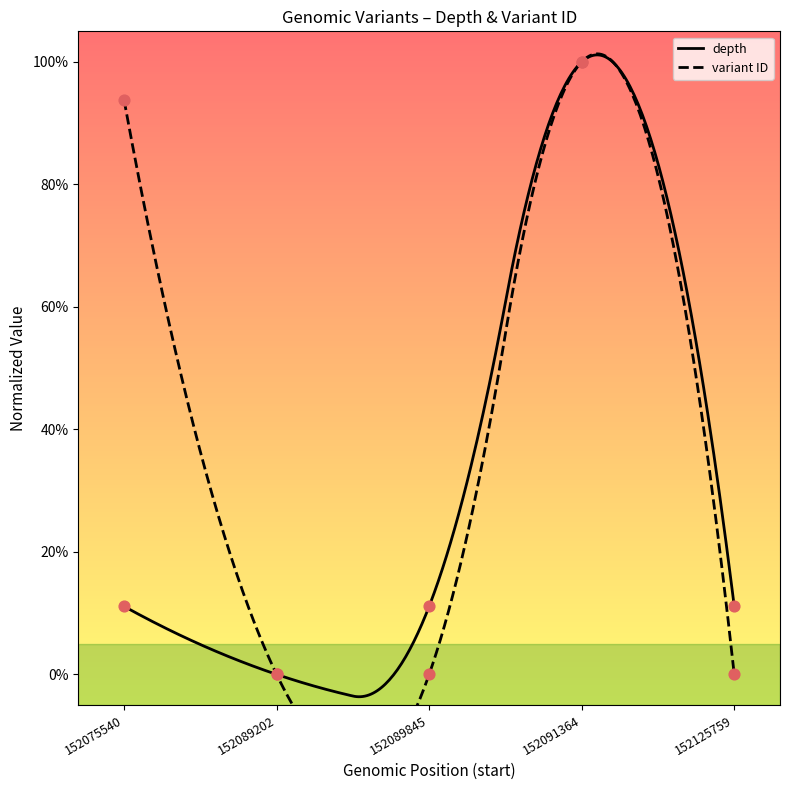

What is the total value across all series at 152091364?

2.0